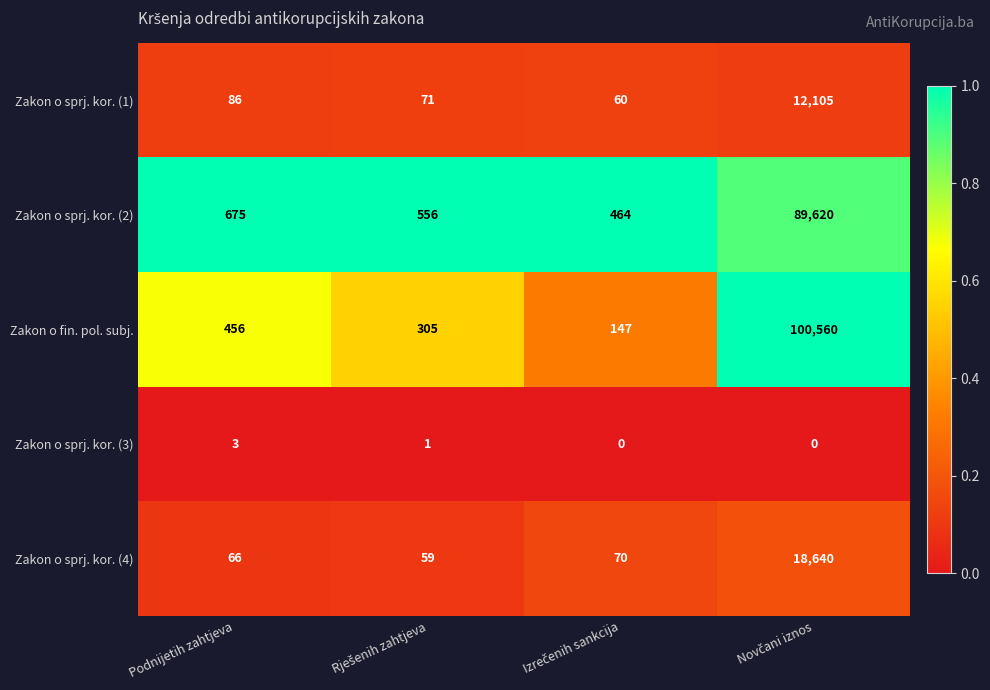

True or false: Zakon o sprj. kor. (4) has a value of 27 at Podnijetih zahtjeva.

False